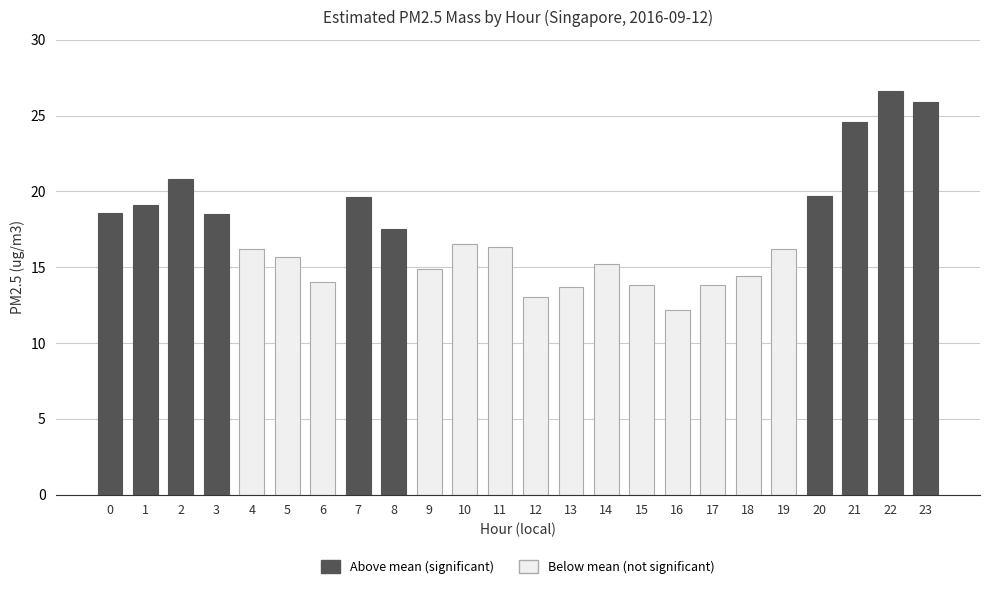

What is the sum of the values at 3 and 5?

34.2